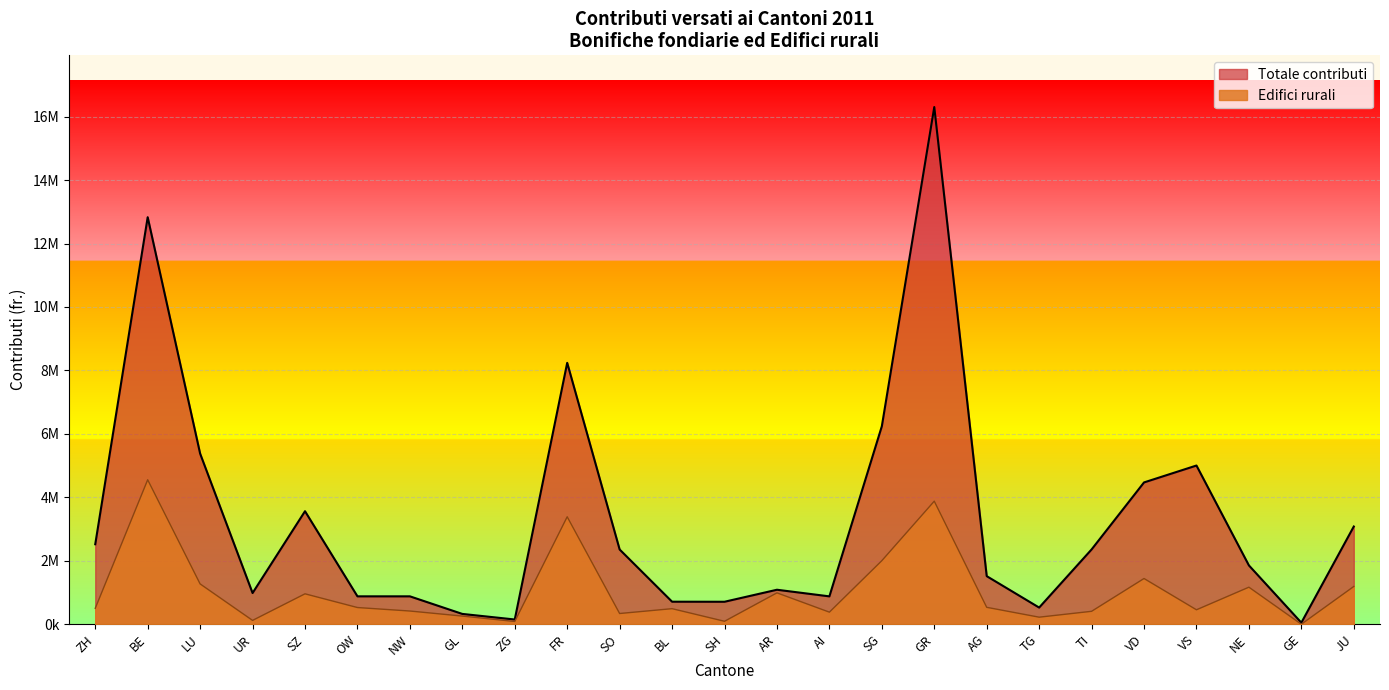

The Edifici rurali series shows 7432876 at BE. True or false?

False